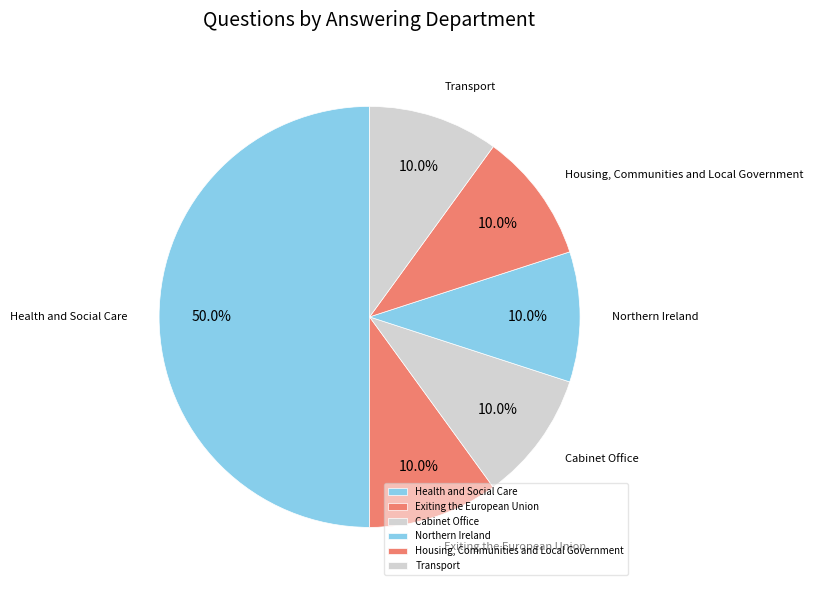

What portion of the pie excludes Northern Ireland?

90.0%